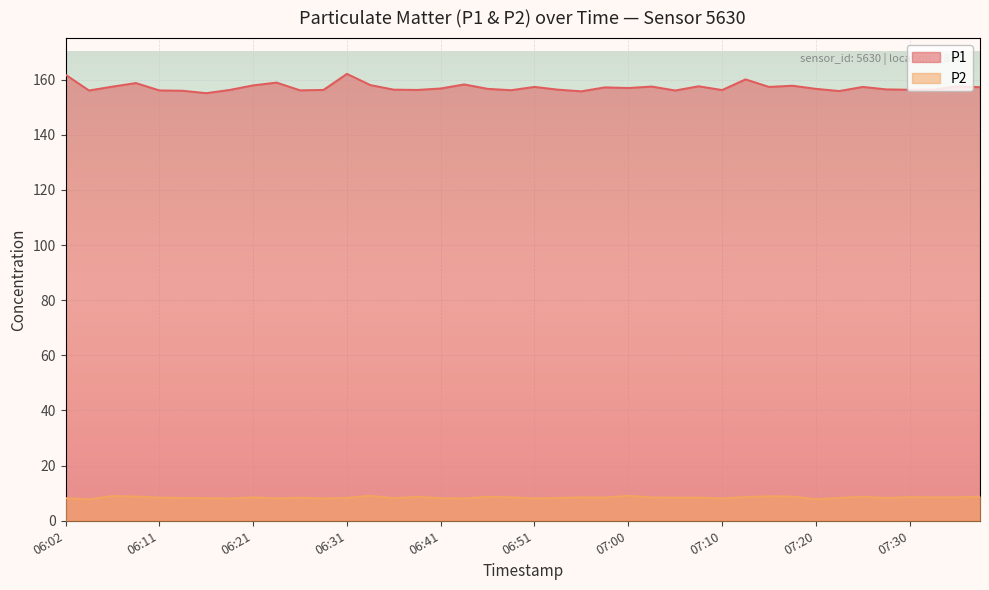

List the series in order of their overall mean, lowest first.

P2, P1